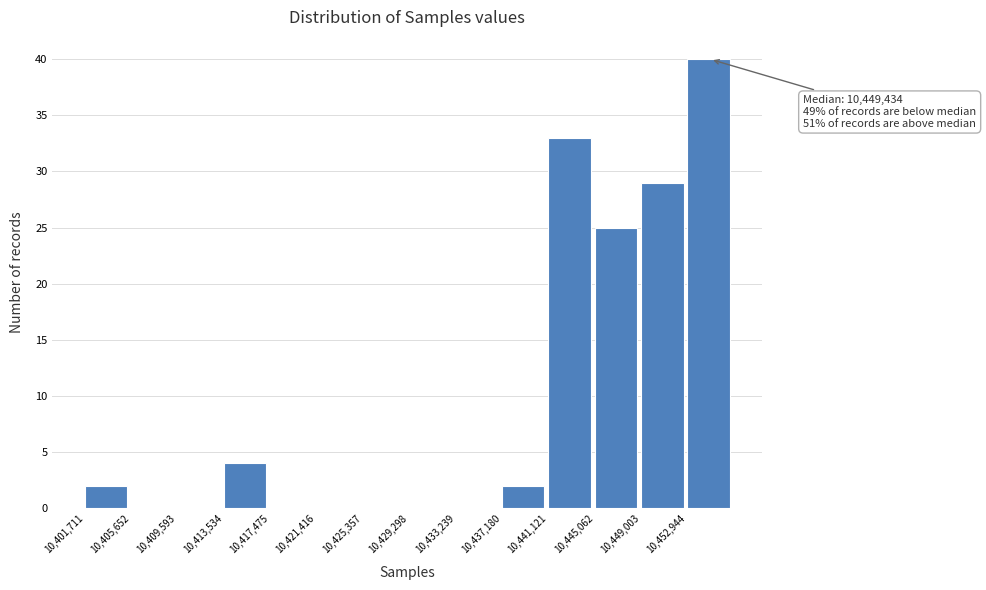

Over which range of the x-axis is the bar tallest?

10453000 to 10457000